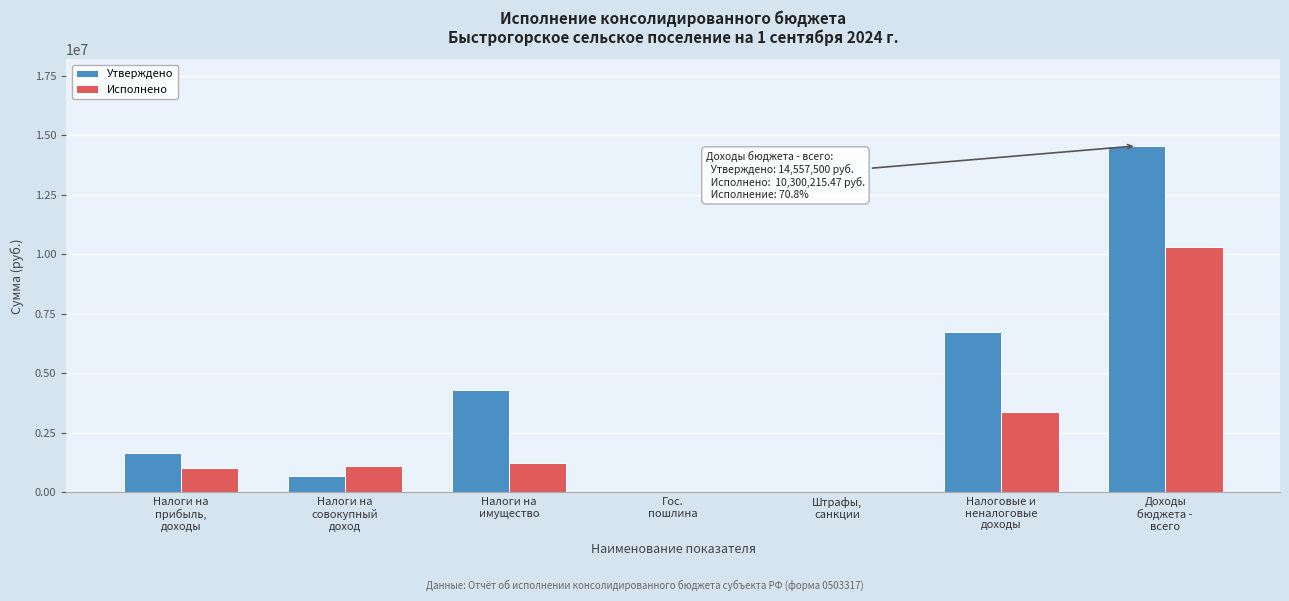

Which series has the largest total across all categories?

Утверждено